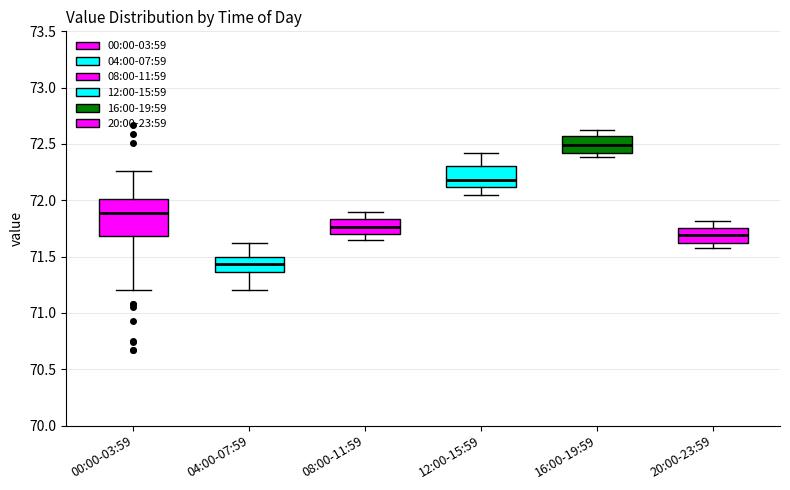

Comparing the boxes themselves (not the whiskers), which one is the tallest?

00:00-03:59